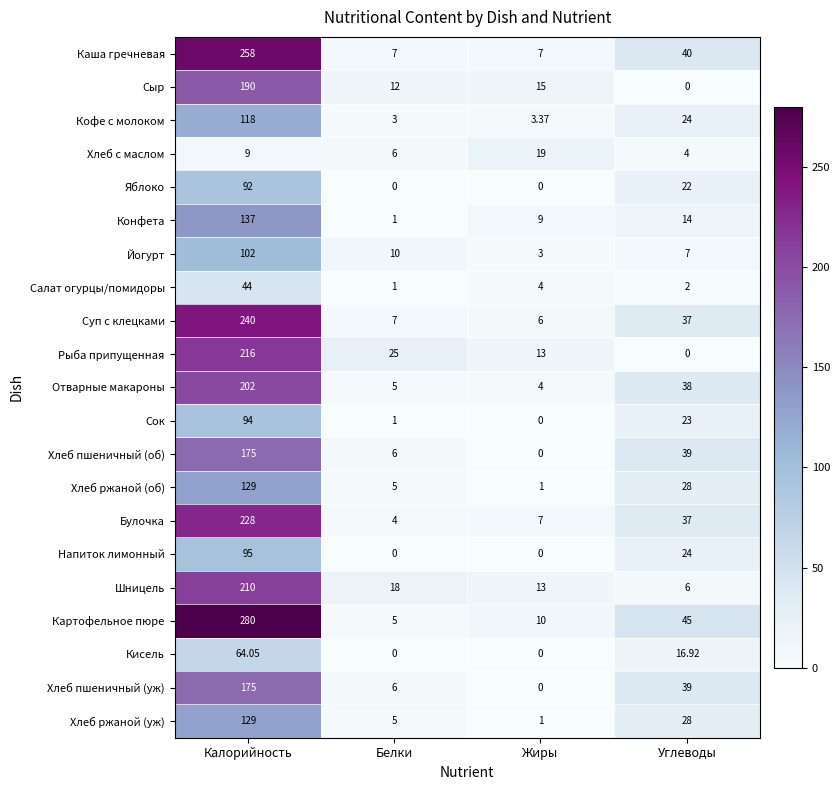

Which series changed the most between Белки and Жиры?

Хлеб с маслом